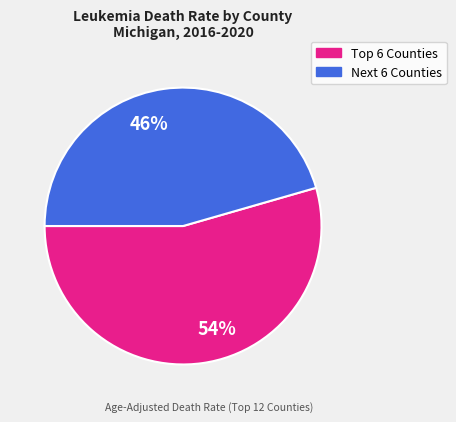

Is 54% the majority of the pie?

Yes